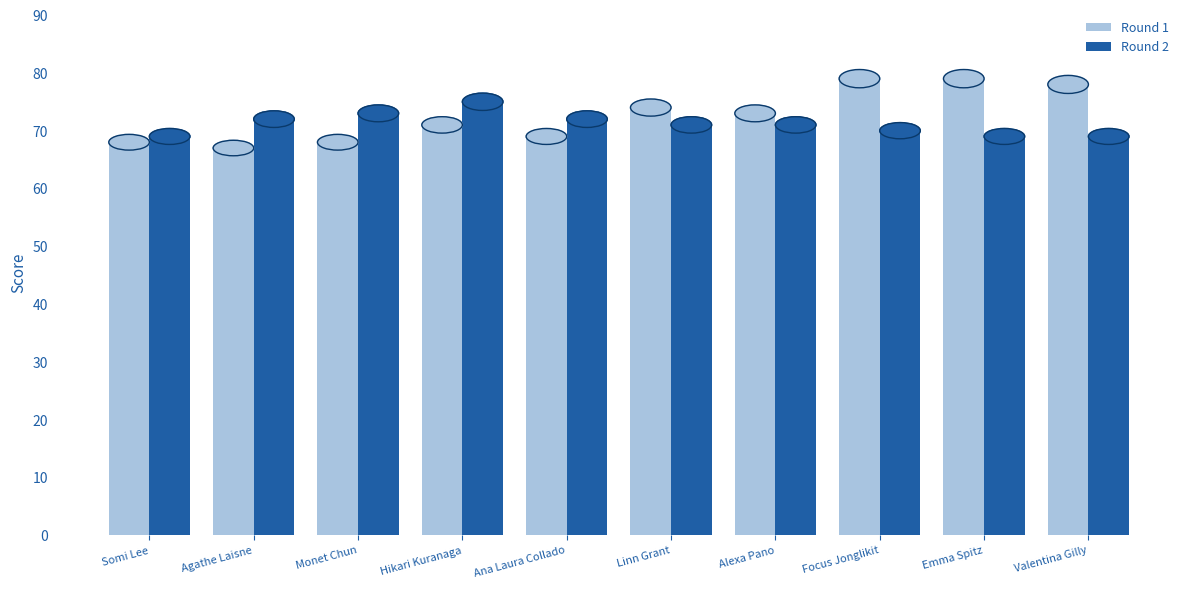

What is the difference between the Round 1 values at Monet Chun and Linn Grant?

6